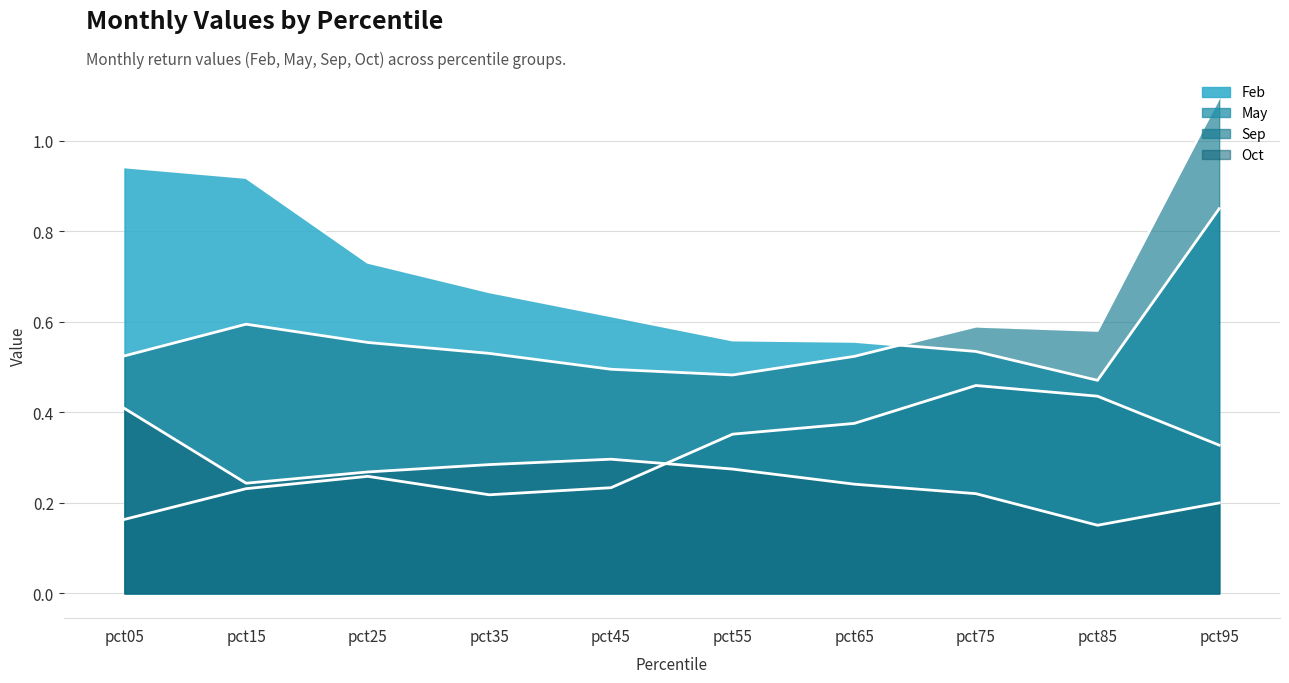

What is the minimum value shown in the chart?

0.2